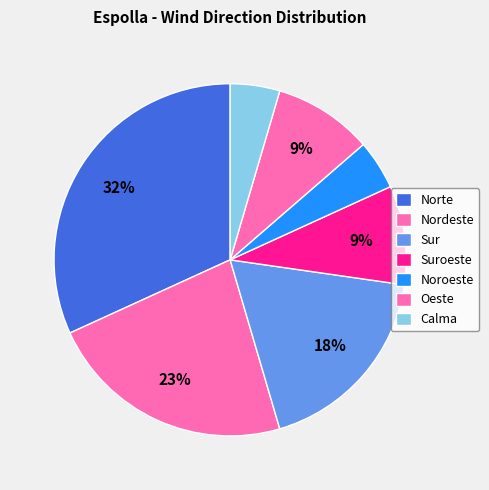

How many slices are in this pie chart?

7